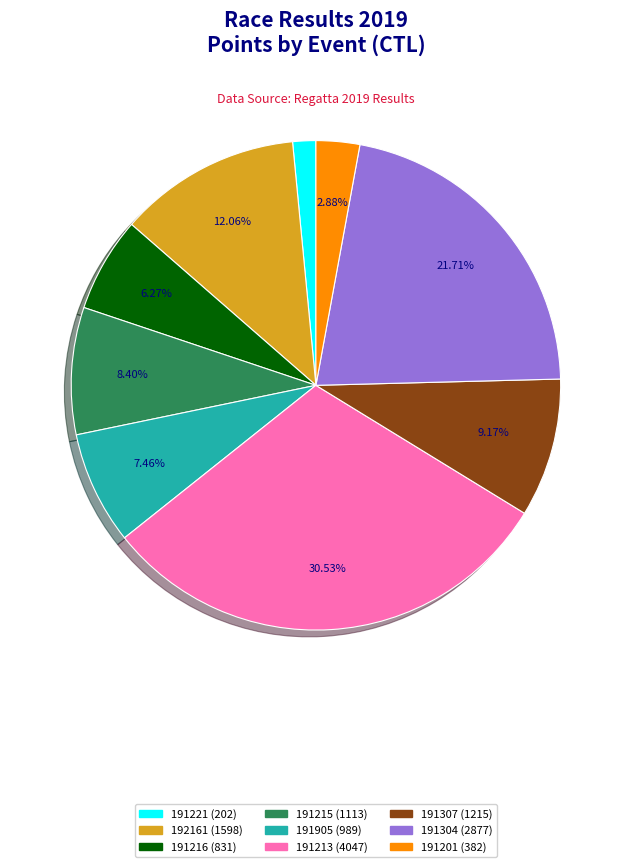

True or false: 191213 accounts for 25% of the total.

False